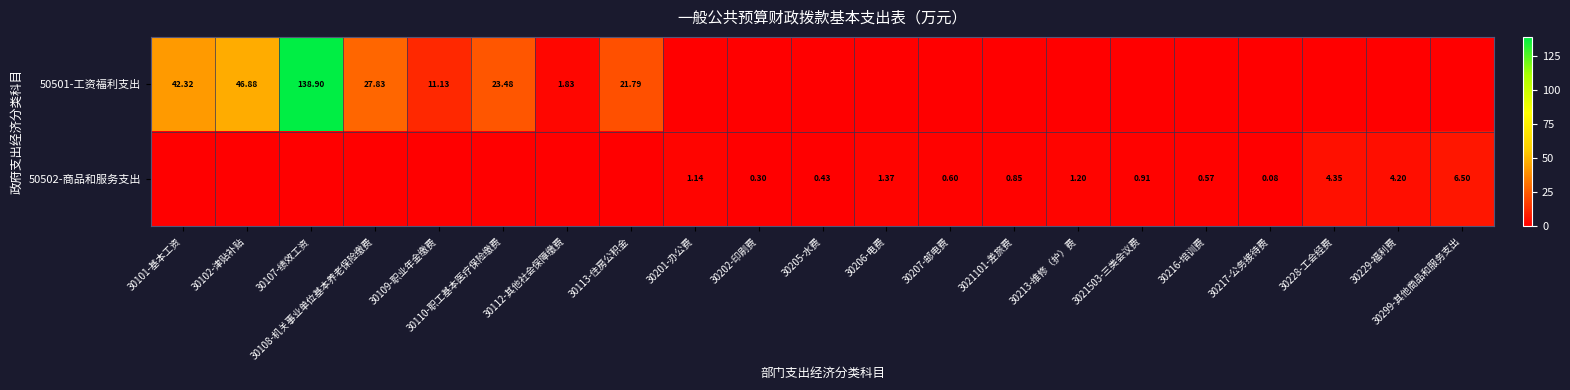

List the series in order of their peak value, lowest first.

50502-商品和服务支出, 50501-工资福利支出